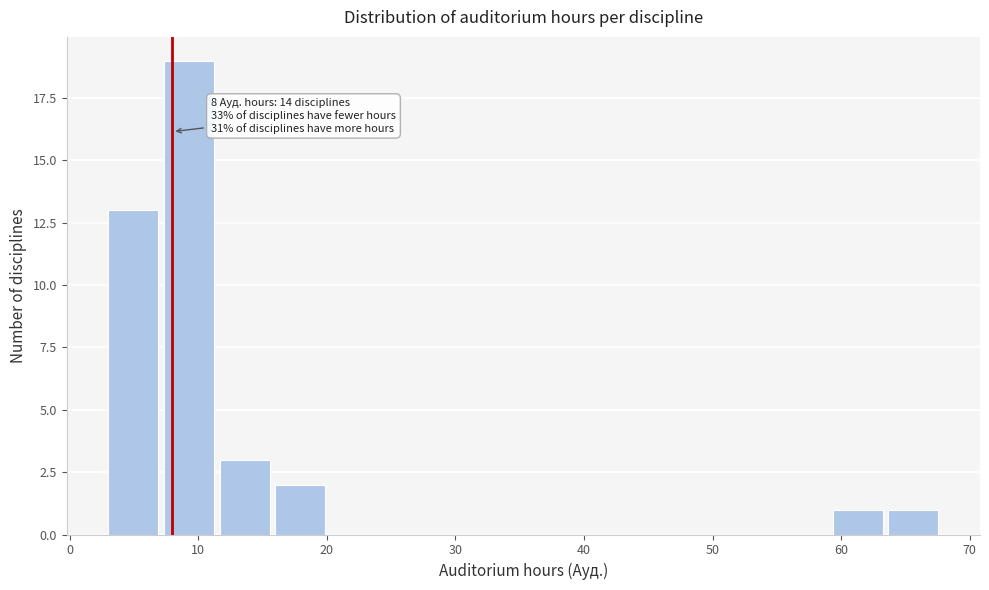

Which range on the x-axis has the tallest bar?

7 to 12